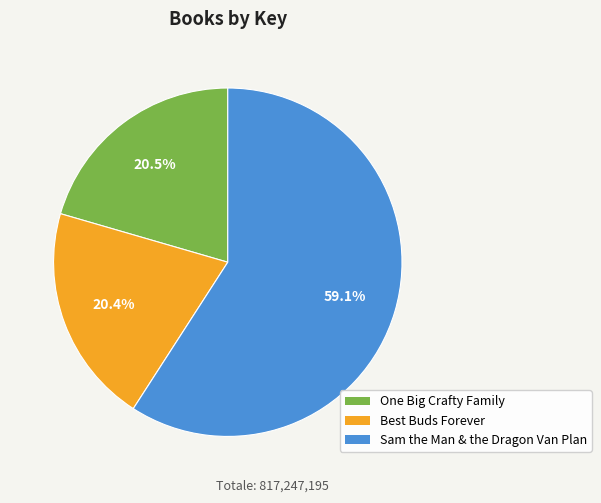

What percentage do Sam the Man & the Dragon Van Plan and One Big Crafty Family together represent?

79.6%